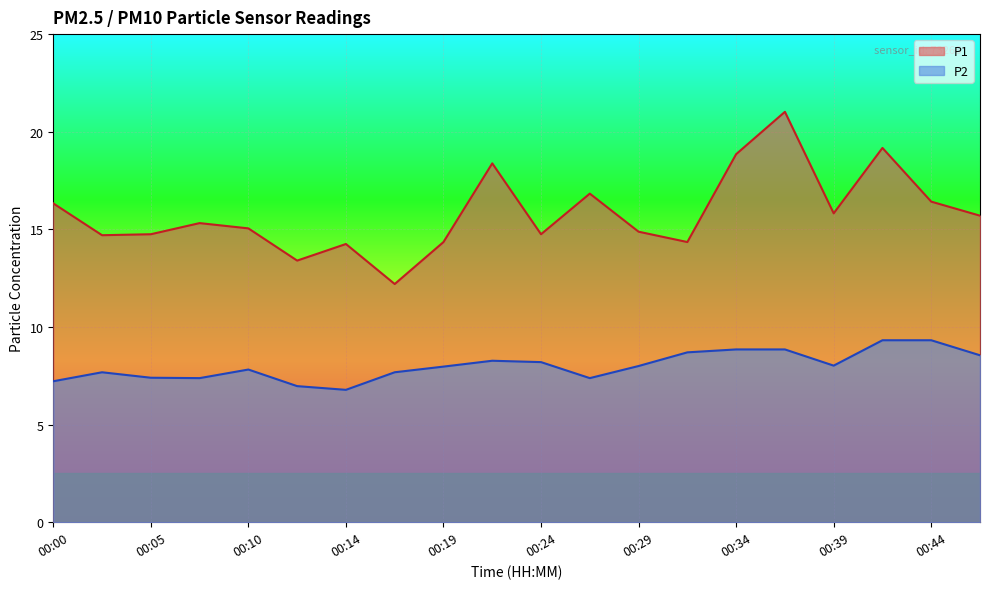

Reading left to right, extract all data points from this chart.

P1: 00:00=16.3	00:02=14.7	00:05=14.8	00:07=15.3	00:10=15.1	00:12=13.4	00:14=14.2	00:17=12.2	00:19=14.3	00:22=18.4	00:24=14.8	00:27=16.8	00:29=14.9	00:32=14.3	00:34=18.9	00:36=21.0	00:39=15.8	00:41=19.2	00:44=16.4	00:46=15.7
P2: 00:00=7.2	00:02=7.7	00:05=7.4	00:07=7.4	00:10=7.8	00:12=7.0	00:14=6.8	00:17=7.7	00:19=8.0	00:22=8.3	00:24=8.2	00:27=7.4	00:29=8.0	00:32=8.7	00:34=8.8	00:36=8.8	00:39=8.0	00:41=9.3	00:44=9.3	00:46=8.6